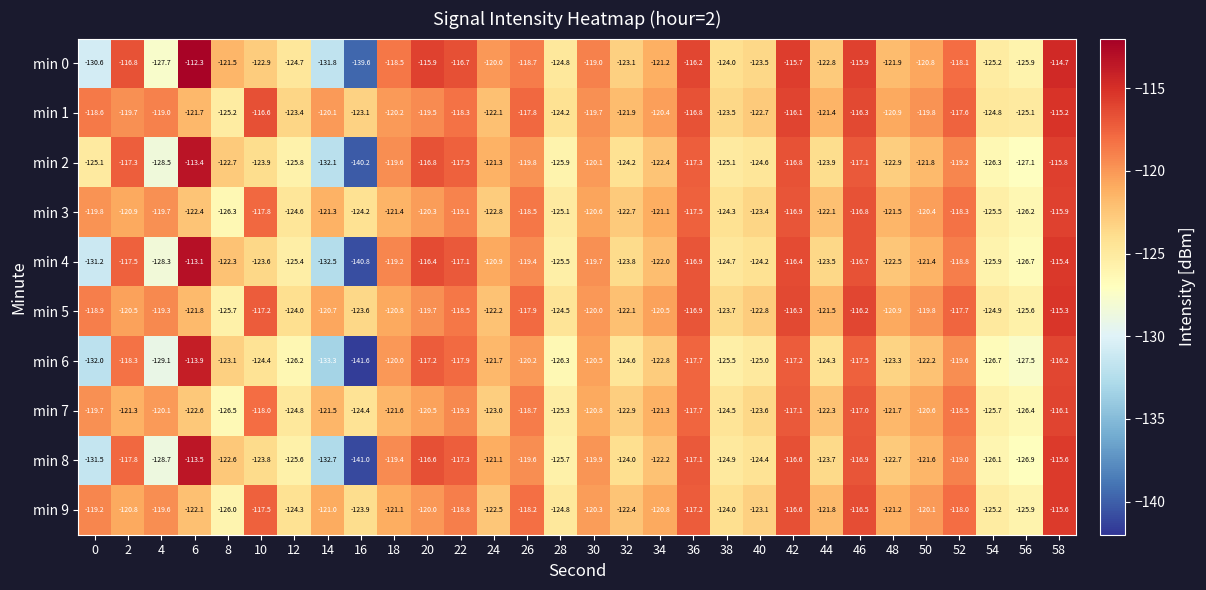

At which label is min 1 closest to -120?

14